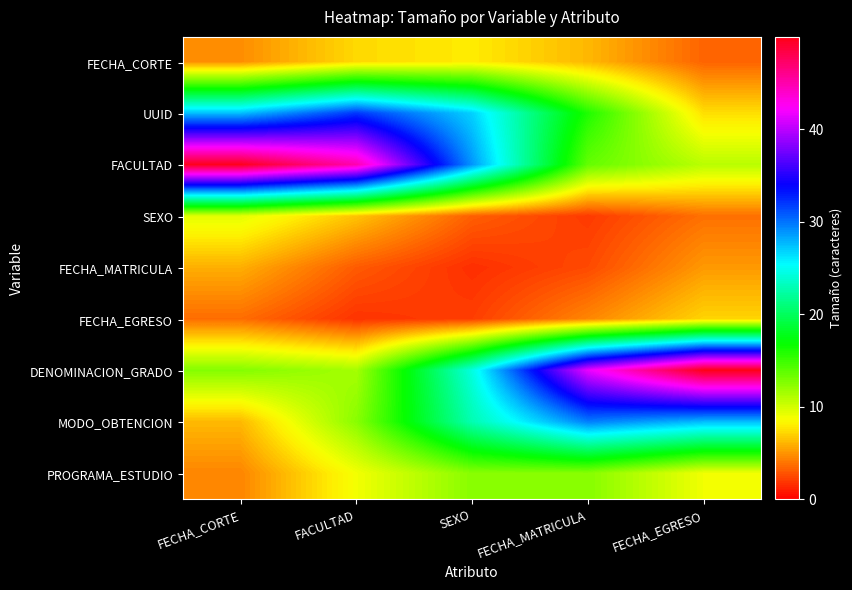

Reading left to right, list all the values displayed in this chart.

FECHA_CORTE: FECHA_CORTE=4.8	FACULTAD=7.3	SEXO=7.9	FECHA_MATRICULA=6.2	FECHA_EGRESO=3.4
UUID: FECHA_CORTE=27.4	FACULTAD=32.0	SEXO=26.9	FECHA_MATRICULA=15.9	FECHA_EGRESO=7.5
FACULTAD: FECHA_CORTE=49.7	FACULTAD=44.9	SEXO=28.8	FECHA_MATRICULA=13.6	FECHA_EGRESO=10.8
SEXO: FECHA_CORTE=9.5	FACULTAD=6.6	SEXO=3.2	FECHA_MATRICULA=2.0	FECHA_EGRESO=3.8
FECHA_MATRICULA: FECHA_CORTE=5.9	FACULTAD=3.1	SEXO=1.6	FECHA_MATRICULA=2.5	FECHA_EGRESO=5.2
FECHA_EGRESO: FECHA_CORTE=3.7	FACULTAD=1.8	SEXO=2.1	FECHA_MATRICULA=4.5	FECHA_EGRESO=7.1
DENOMINACION_GRADO: FECHA_CORTE=12.6	FACULTAD=11.5	SEXO=24.4	FECHA_MATRICULA=41.6	FECHA_EGRESO=50.0
MODO_OBTENCION: FECHA_CORTE=6.2	FACULTAD=12.4	SEXO=22.9	FECHA_MATRICULA=29.6	FECHA_EGRESO=27.6
PROGRAMA_ESTUDIO: FECHA_CORTE=4.5	FACULTAD=8.9	SEXO=12.5	FECHA_MATRICULA=12.5	FECHA_EGRESO=9.0